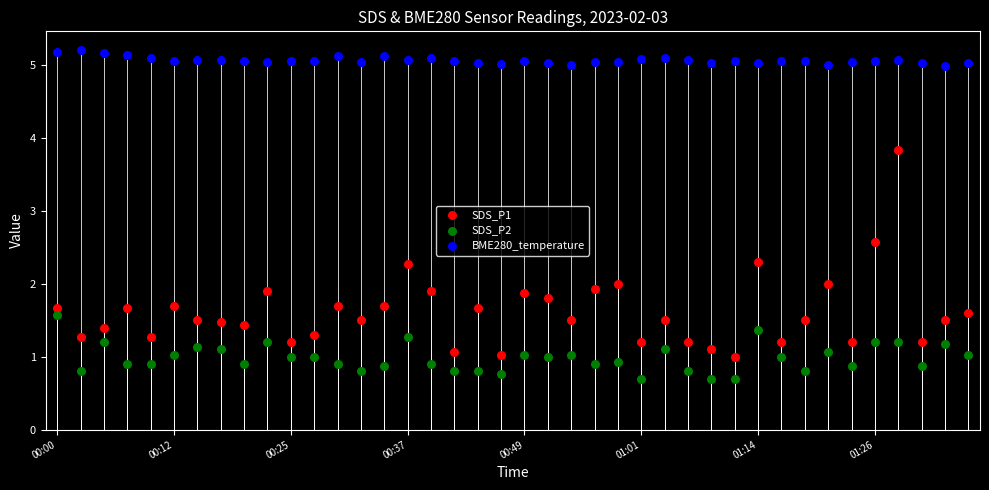

Across all data points, what is the range of Y values (max minus min)?

4.5